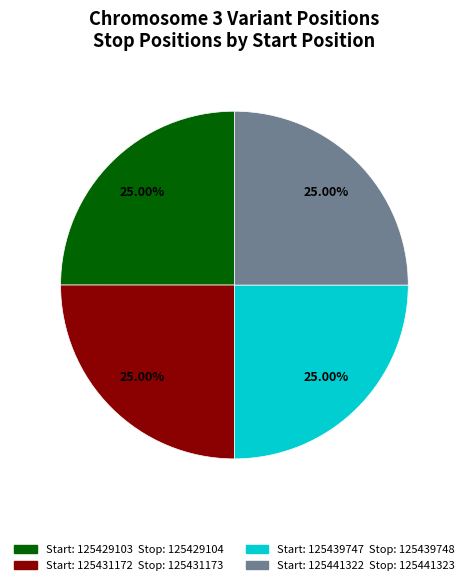

Is there any slice that represents more than half of the pie?

No